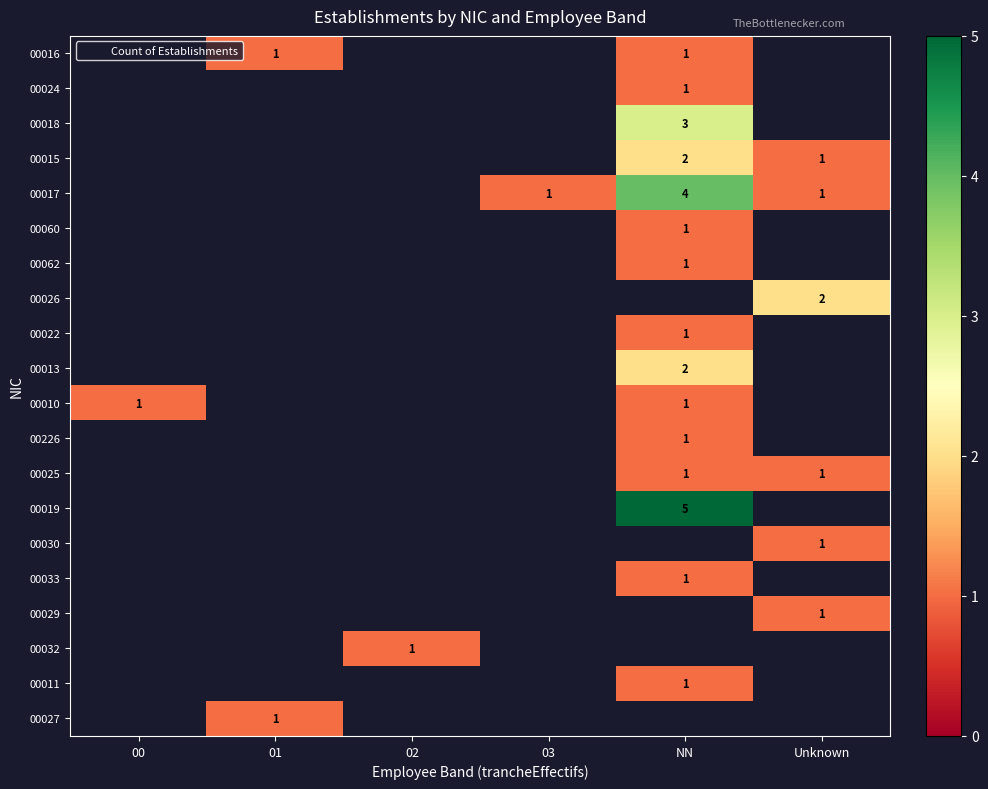

Which category has the lowest value across all series?

01